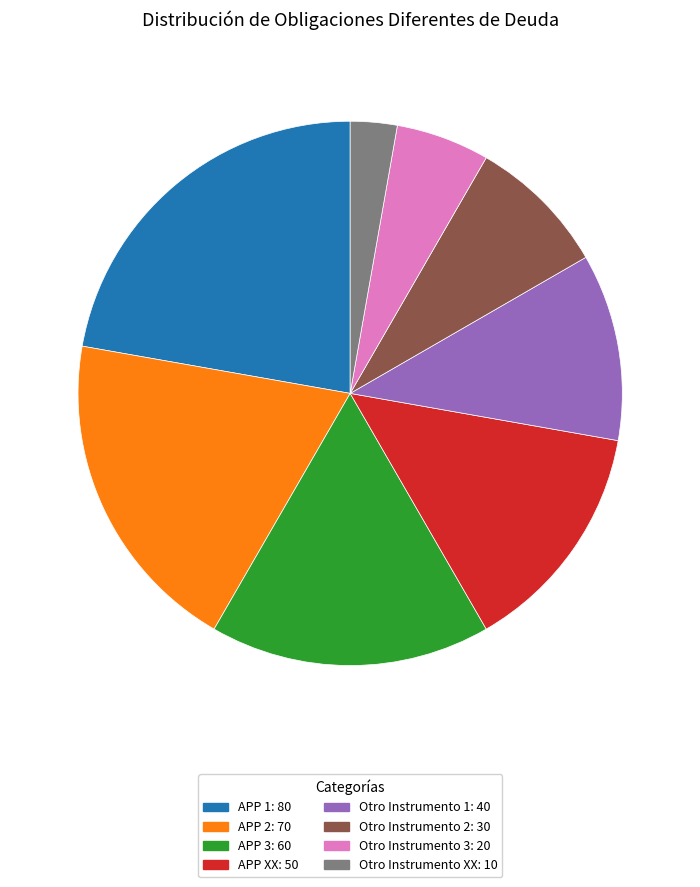

Does APP 3: 60 account for over 50% of the chart?

No